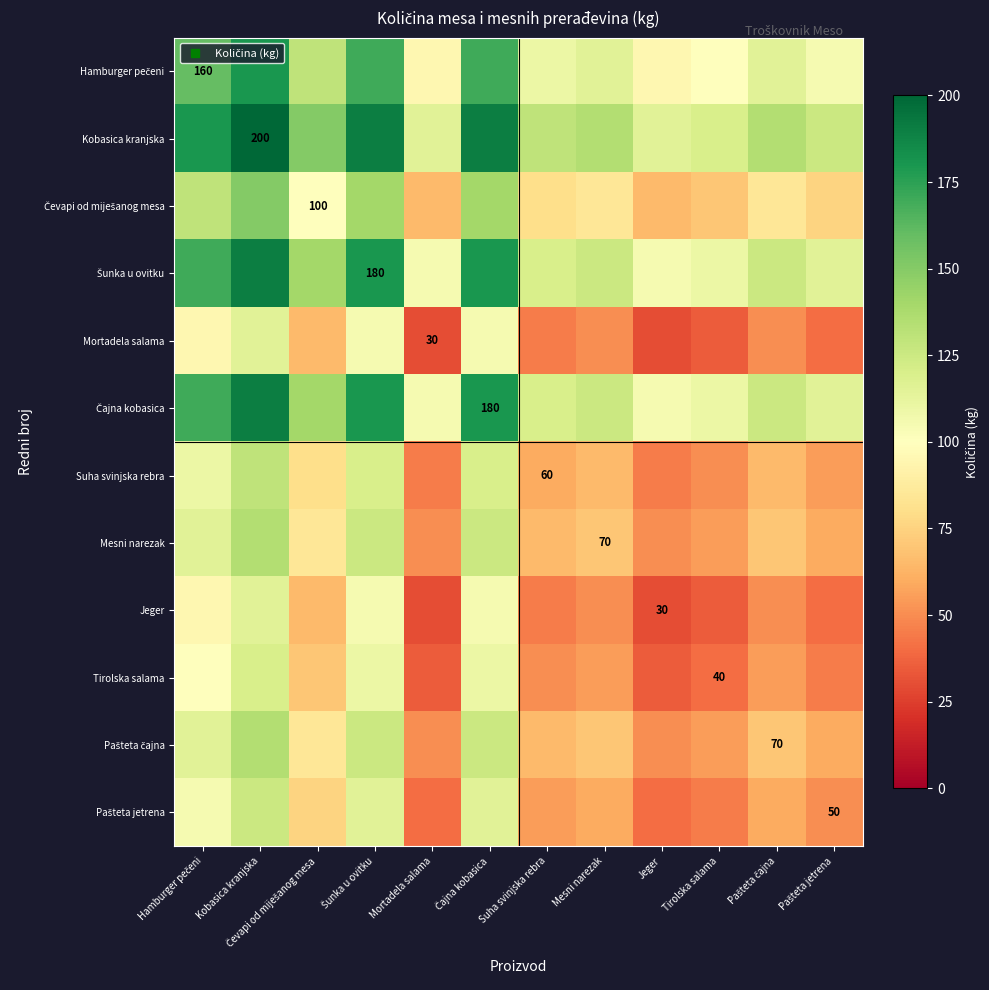

At Hamburger pečeni, list the series in order from smallest to largest.

Mortadela salama, Jeger, Tirolska salama, Pašteta jetrena, Suha svinjska rebra, Mesni narezak, Pašteta čajna, Čevapi od miješanog mesa, Hamburger pečeni, Šunka u ovitku, Čajna kobasica, Kobasica kranjska